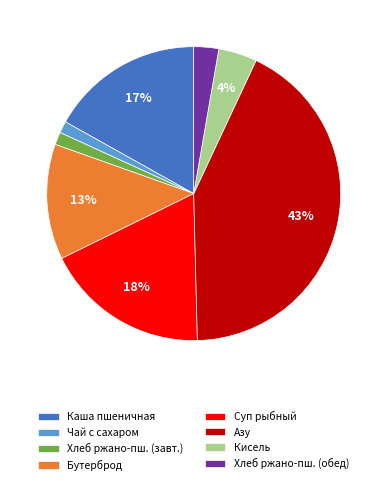

The Бутерброд slice represents 13% of the pie. True or false?

True